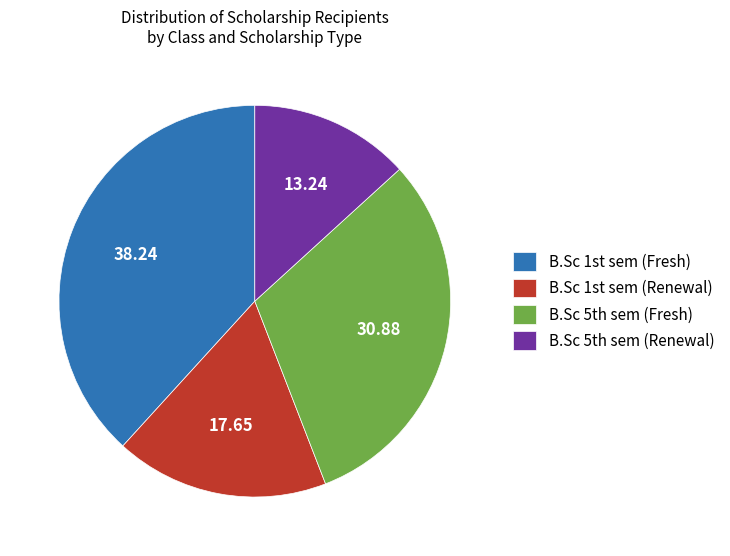

Rank the categories by value from highest to lowest.

B.Sc 1st sem (Fresh), B.Sc 5th sem (Fresh), B.Sc 1st sem (Renewal), B.Sc 5th sem (Renewal)